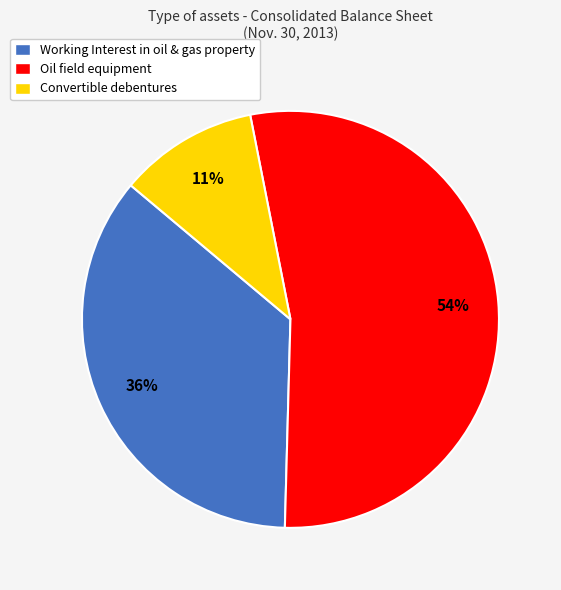

Which category has the smallest portion of the pie?

Convertible debentures